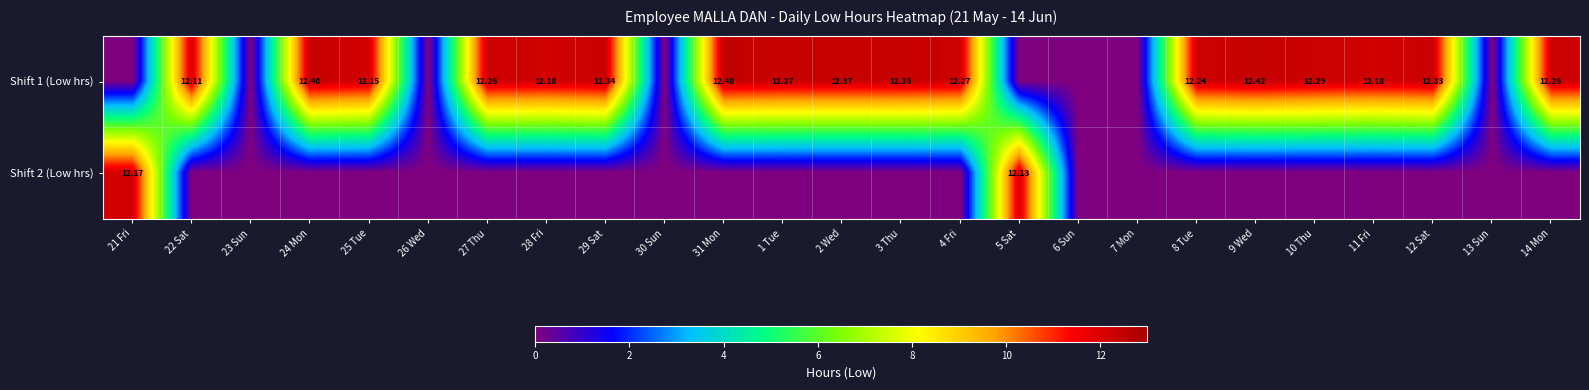

Which has a higher value, 1 Tue or 29 Sat?

1 Tue